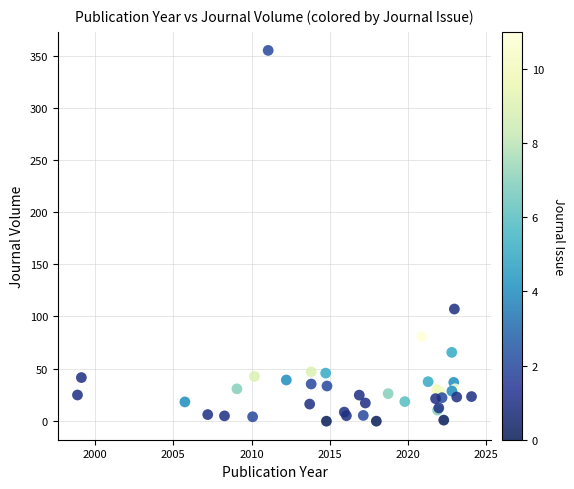

What Y value in the scatter plot is closest to 177?

107.1